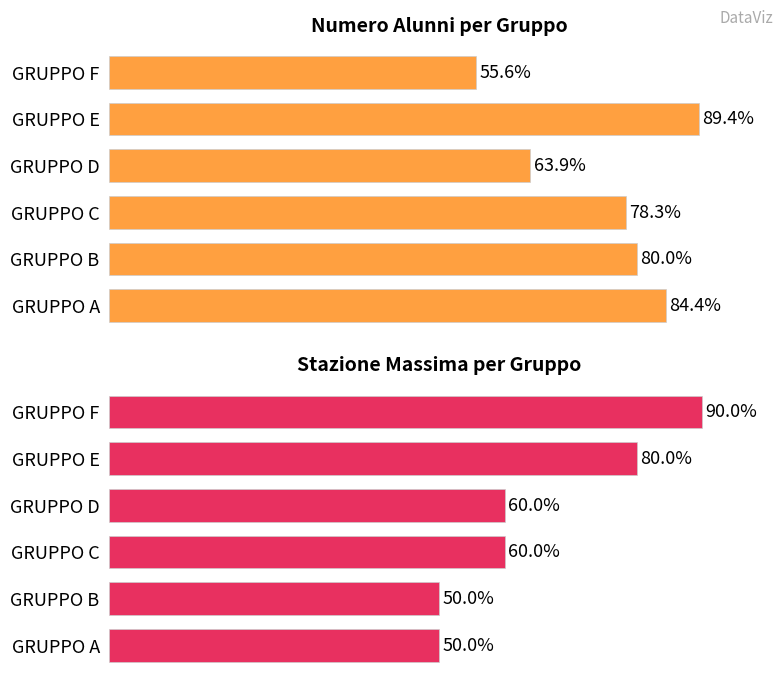

Is the value of ALUNNI at GRUPPO E greater than the value of STAZIONE at GRUPPO F?

Yes